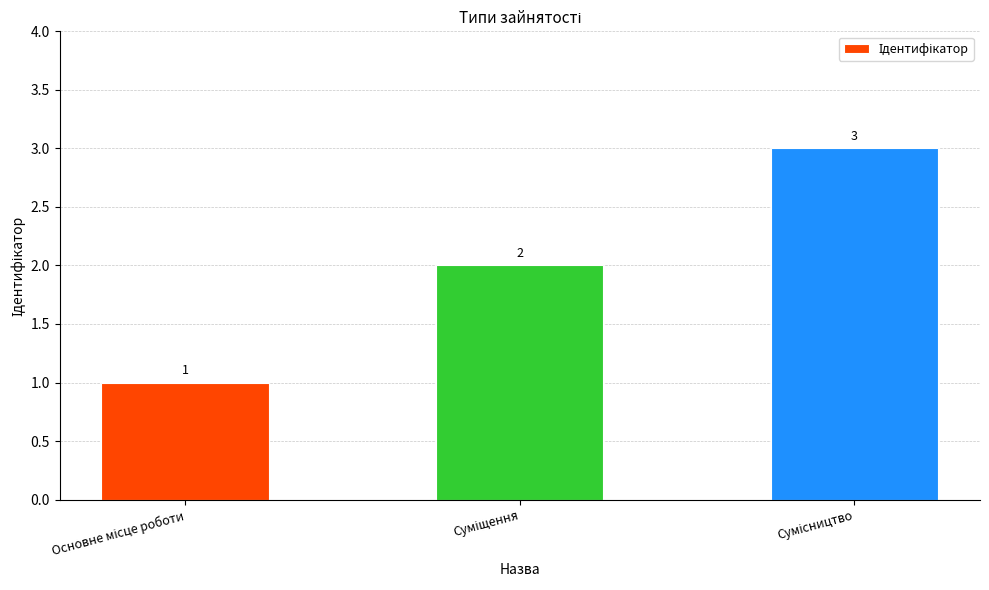

What is the smallest value displayed?

1